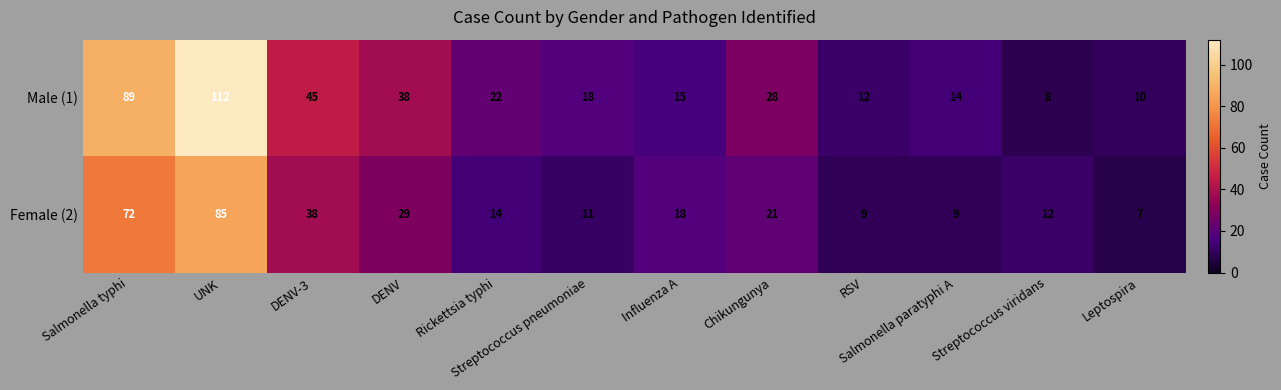

True or false: Female (2) has a value of 9 at Salmonella paratyphi A.

True